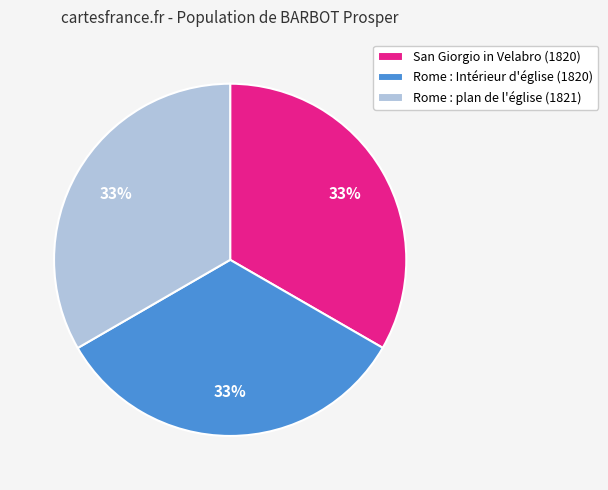

Does any single category account for the majority?

No